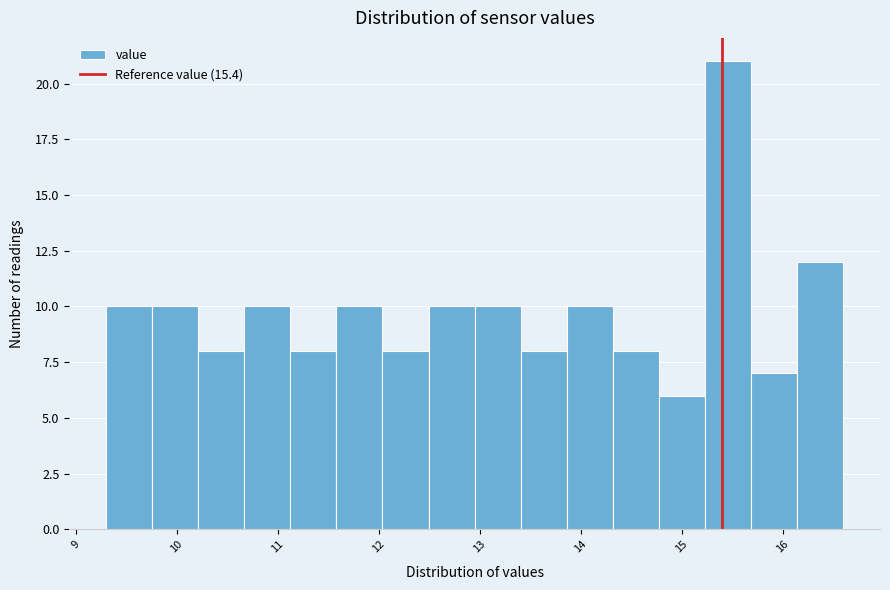

Reading left to right, list every bar in this chart as the range it spans on the x-axis followed by its height. Neither the bar edges nor the heights are printed on the chart, so give them approximately, as read against the axes.

9.3 to 9.8: 10
9.8 to 10.2: 10
10.2 to 10.7: 8
10.7 to 11.1: 10
11.1 to 11.6: 8
11.6 to 12.0: 10
12.0 to 12.5: 8
12.5 to 13.0: 10
13.0 to 13.4: 10
13.4 to 13.9: 8
13.9 to 14.3: 10
14.3 to 14.8: 8
14.8 to 15.2: 6
15.2 to 15.7: 21
15.7 to 16.1: 7
16.1 to 16.6: 12